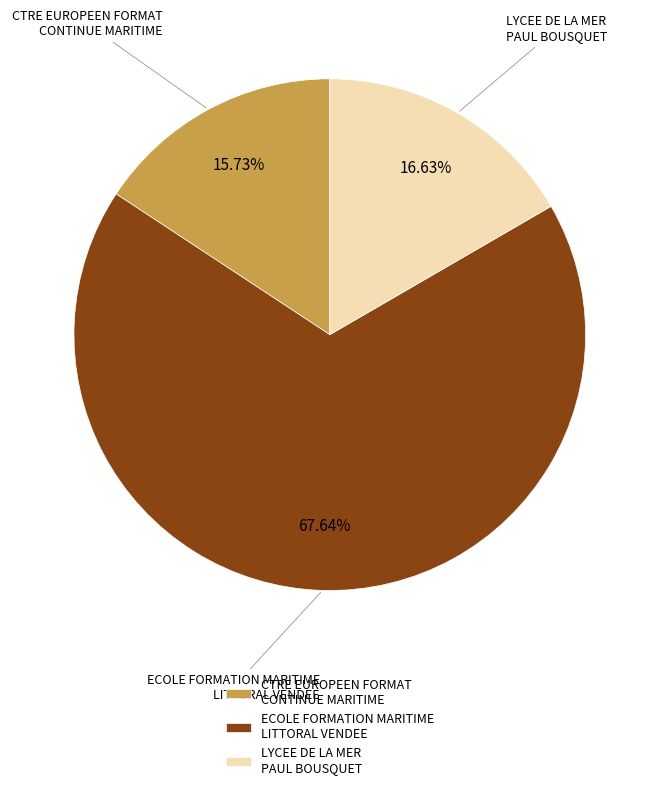

To the nearest percent, what percentage of the pie is CTRE EUROPEEN FORMAT CONTINUE MARITIME?

16%